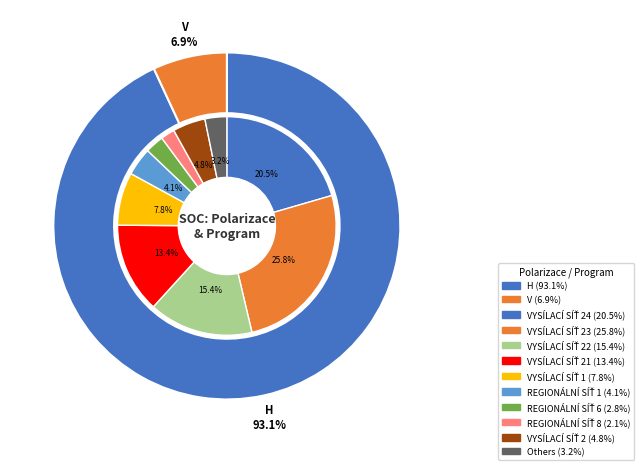

What percentage is the H slice, to the nearest percent?

93%